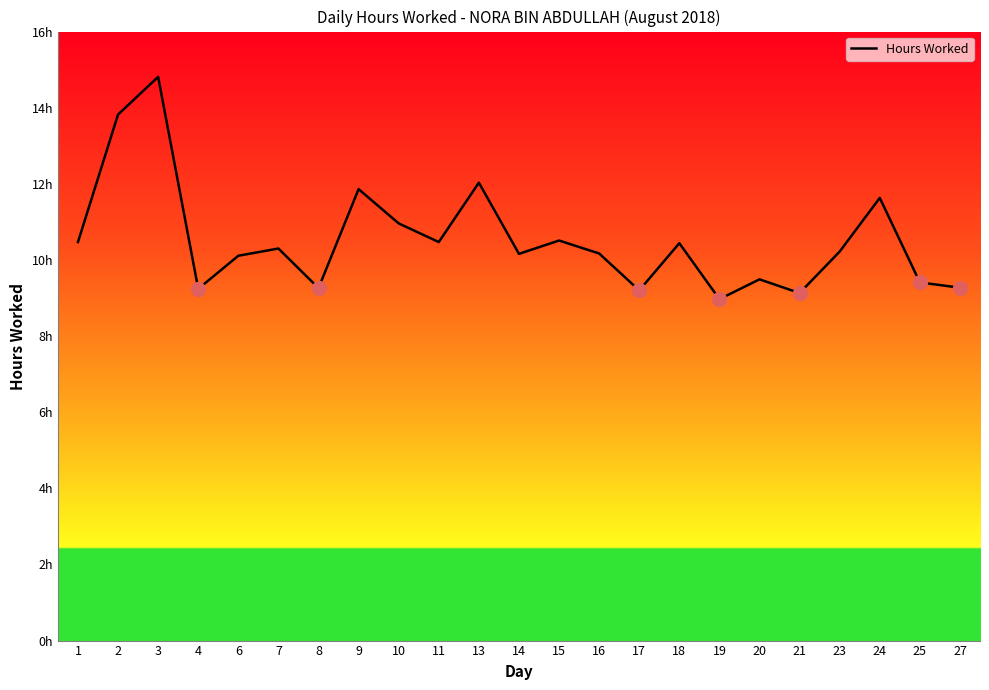

At which label does the data first exceed 10?

1